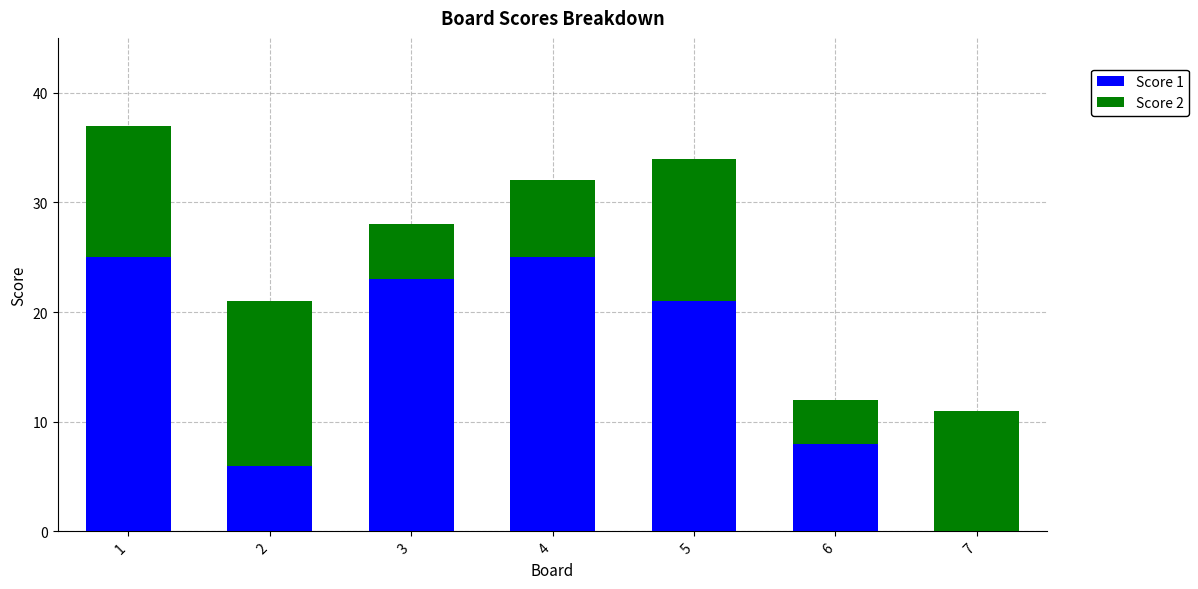

What is the total value across all series at 3?

28